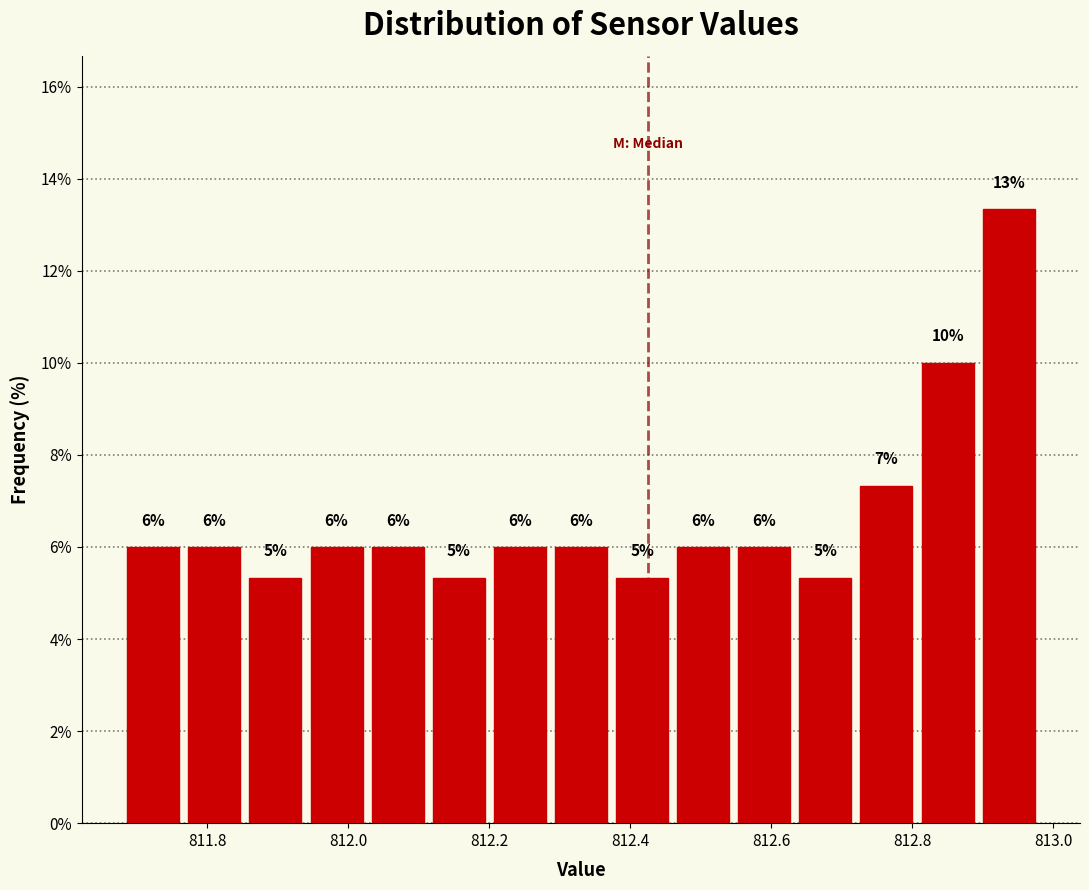

Over which range of the x-axis is the bar tallest?

812.90 to 812.98